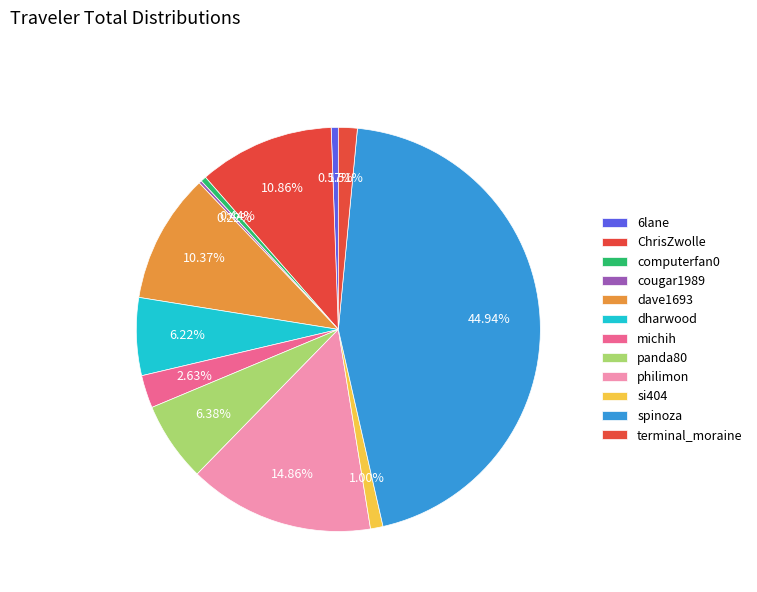

How many segments does this pie chart have?

12